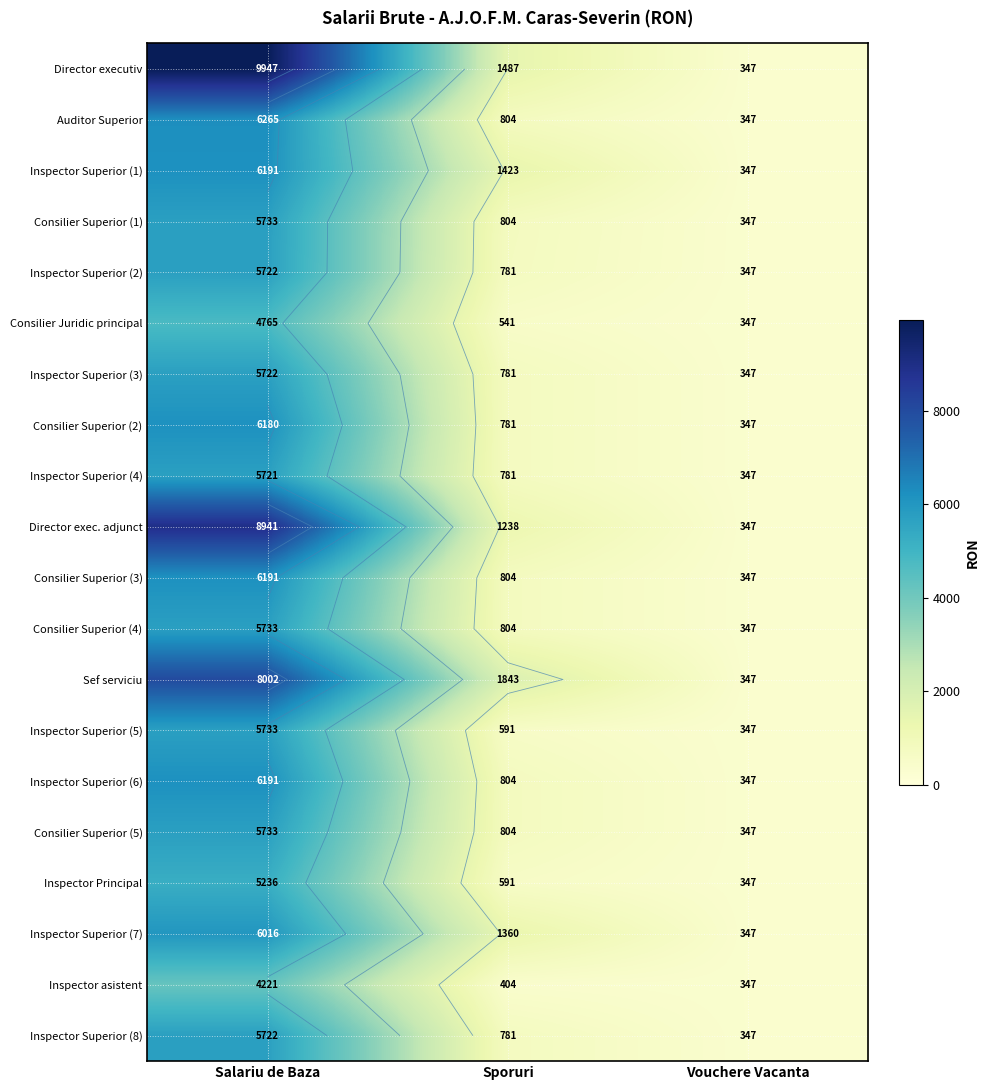

The value of Inspector asistent at Vouchere Vacanta is 347. True or false?

True